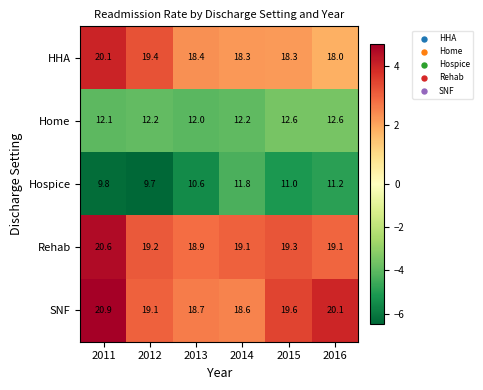

Which series has the largest total across all categories?

SNF